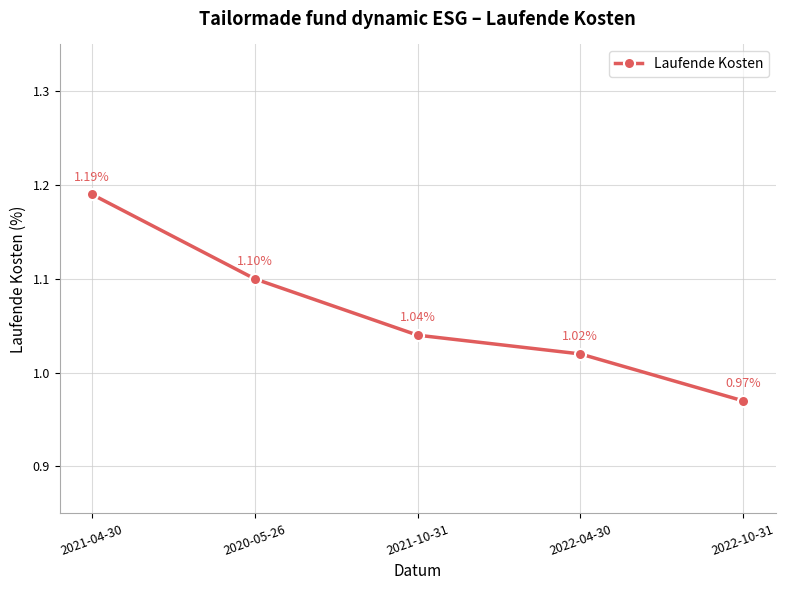

Approximately how many times larger is the value at 2021-10-31 compared to 2020-05-26?

0.9